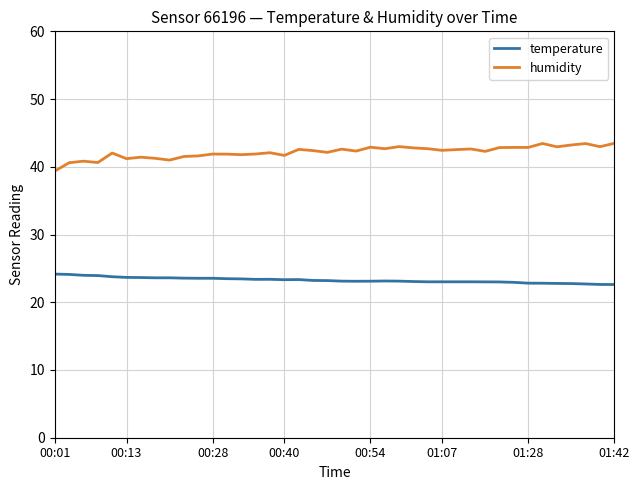

How many distinct data groups are displayed?

2